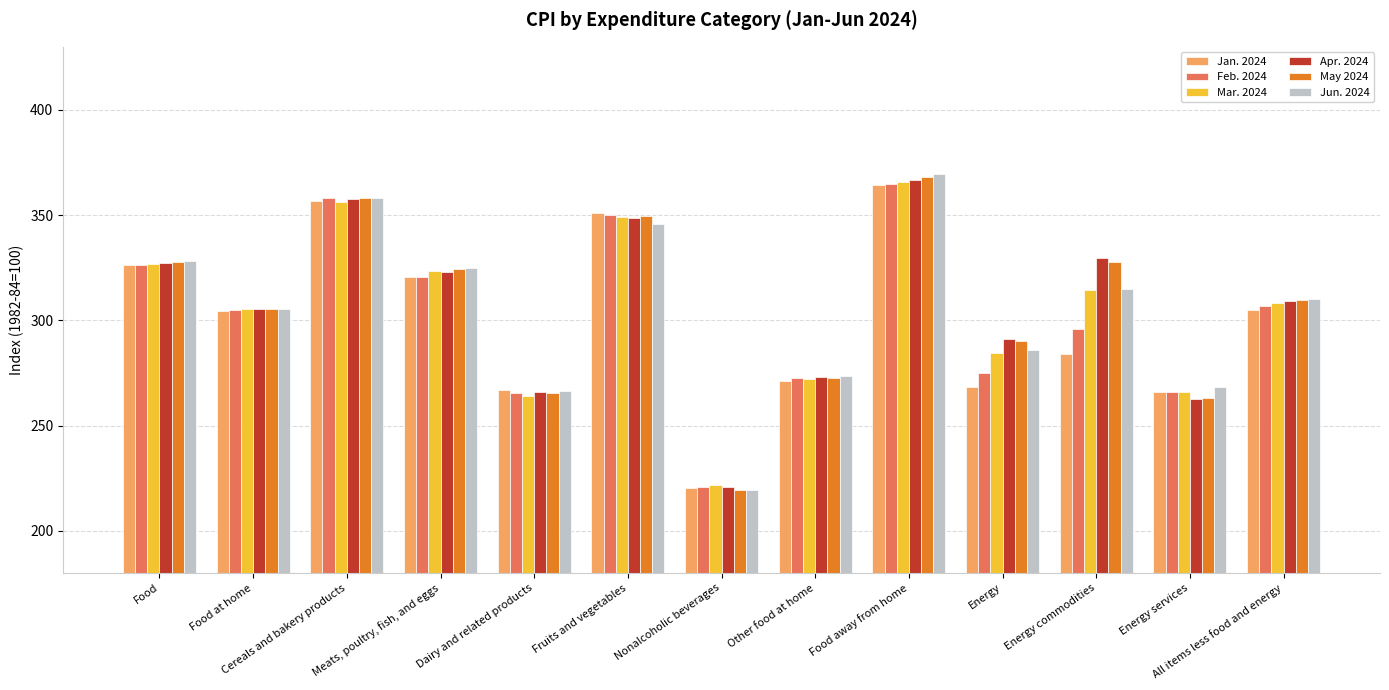

What is the label of the 4th bar from the left?

Meats, poultry, fish, and eggs